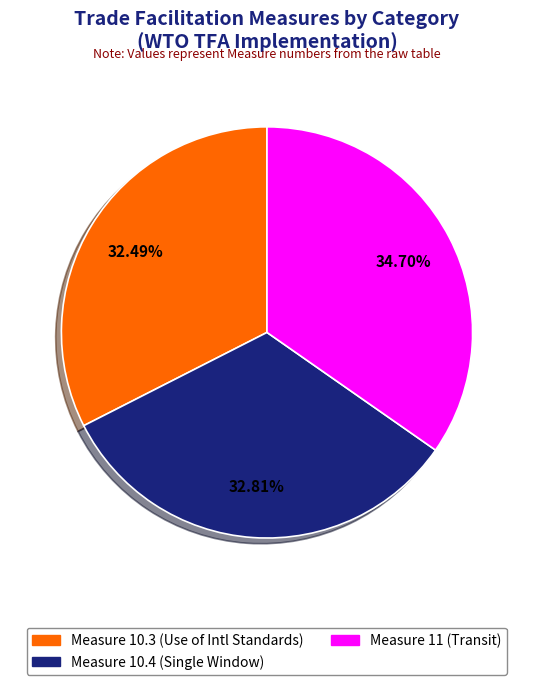

To the nearest percent, what is the difference between the largest and smallest slice percentages?

2%